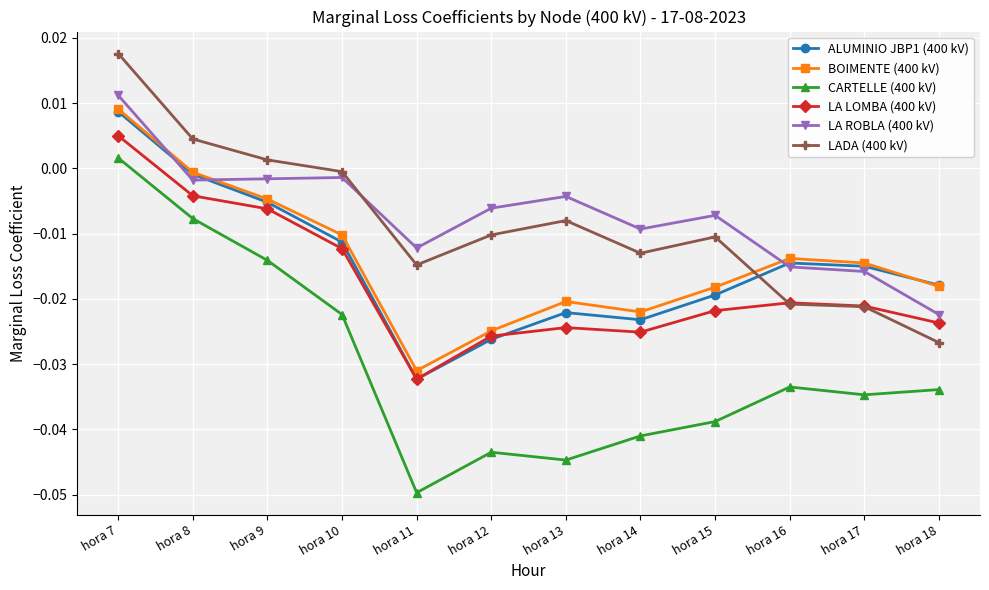

At which label does ALUMINIO JBP1 (400 kV) reach its peak?

hora 7